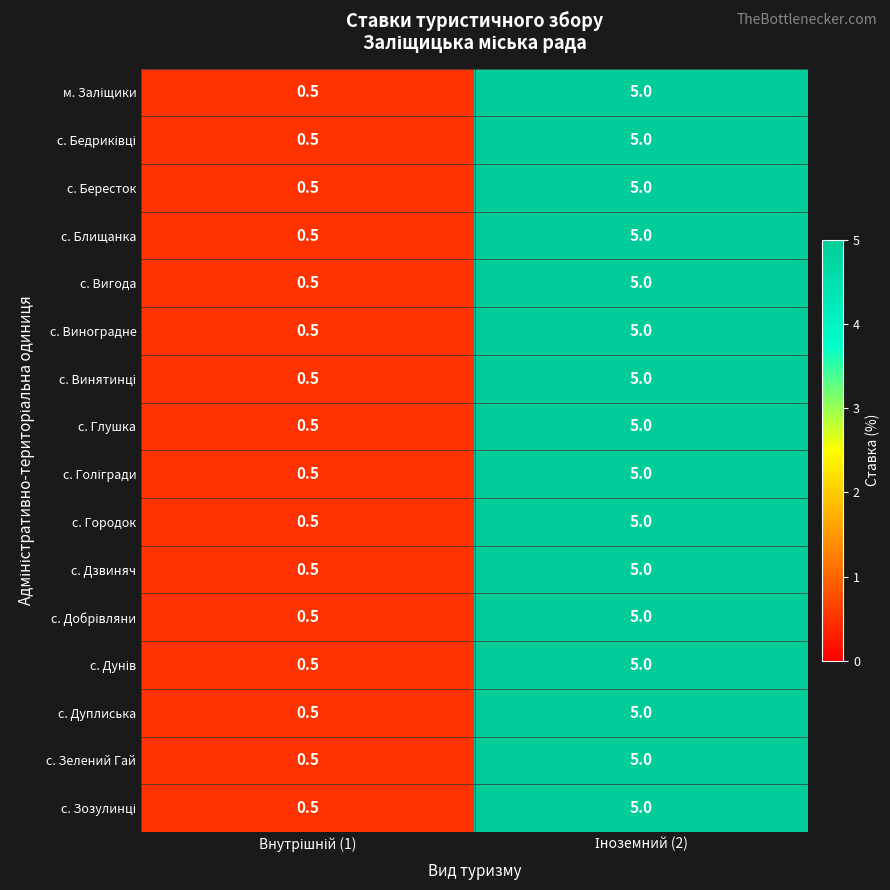

What is the difference between the maximum and minimum values in the с. Дзвиняч series?

4.5